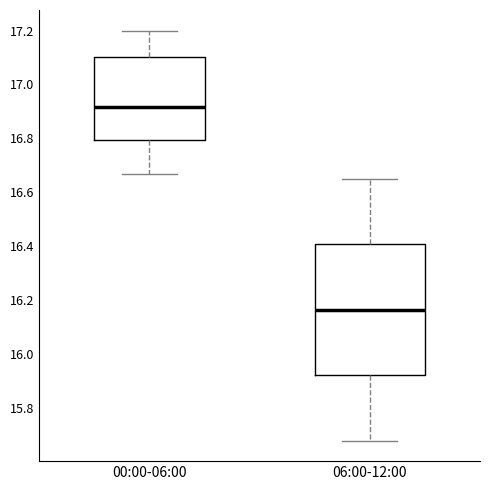

Reading left to right, read every box against the y-axis: the position of its median line, the range the box covers, and the ends of its whiskers. The values are not printed on the chart, so give them approximately, as read against the axis.

00:00-06:00: median 16.92, box 16.80 to 17.10, whiskers 16.68 to 17.20
06:00-12:00: median 16.16, box 15.92 to 16.40, whiskers 15.68 to 16.66